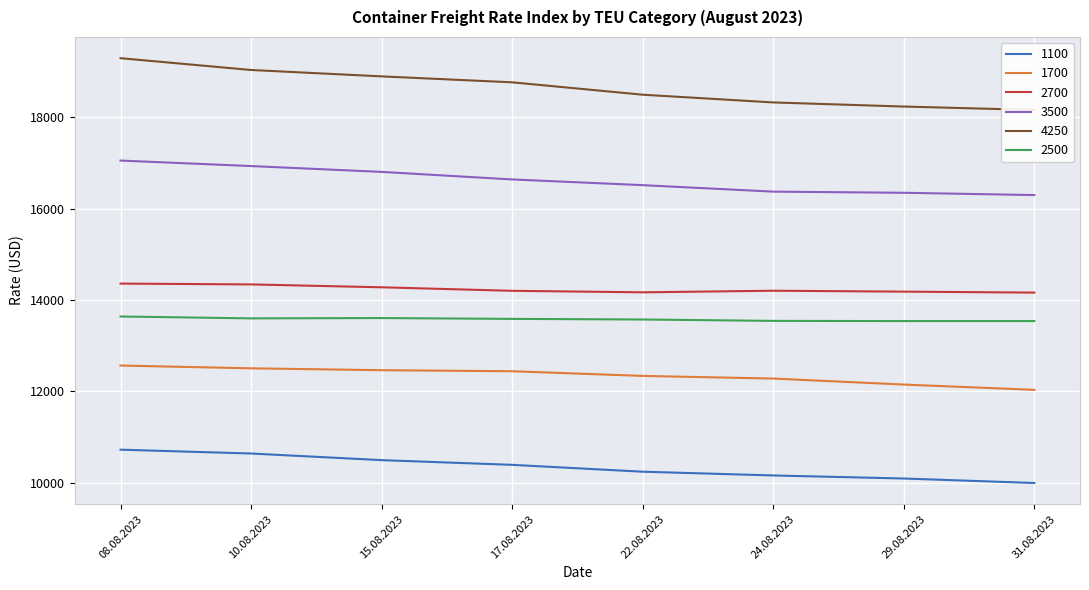

What is the label of the 5th point from the left?

22.08.2023